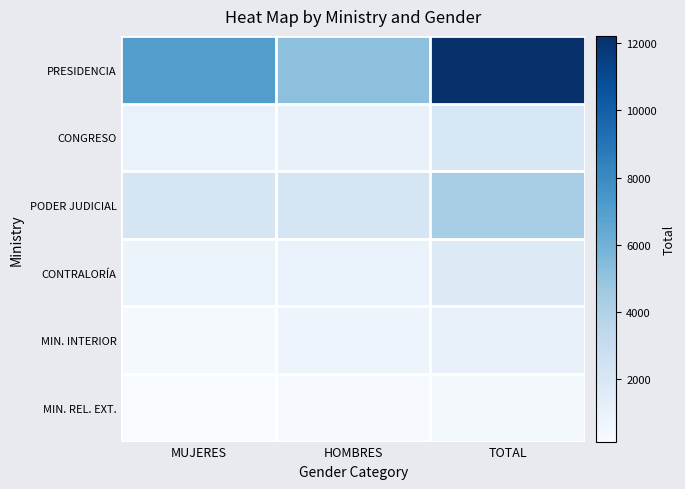

At how many categories does at least one series exceed 8360?

1